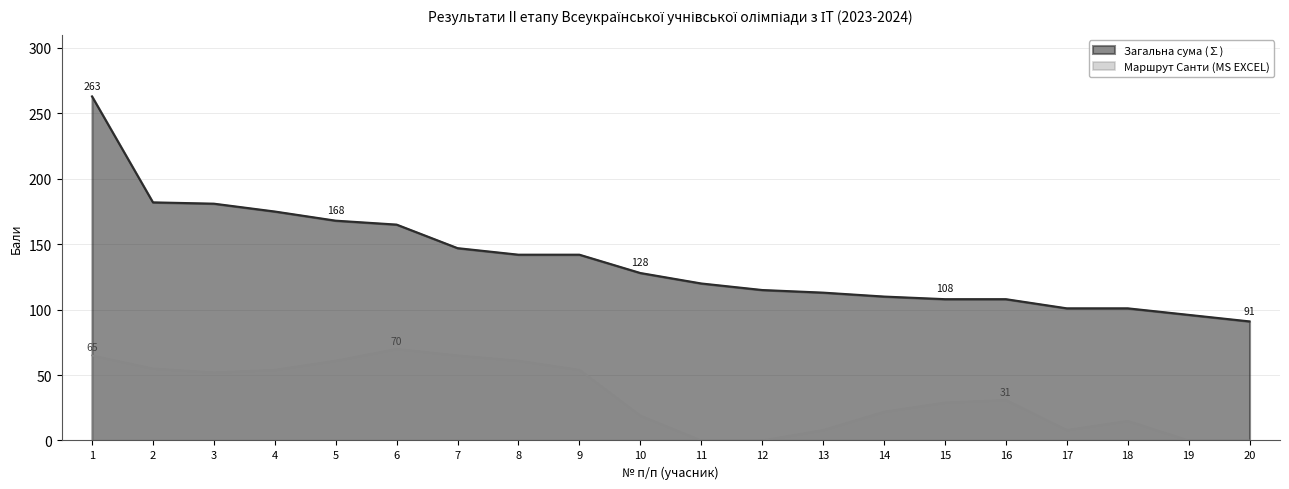

What is the value of the Маршрут Санти (MS EXCEL) point at the 15th from the left?

29